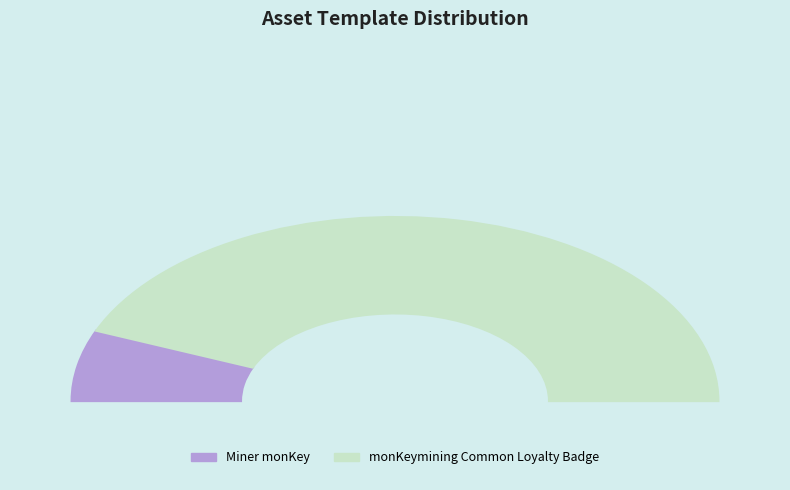

What percentage do Miner monKey and monKeymining Common Loyalty Badge together represent?

100.0%